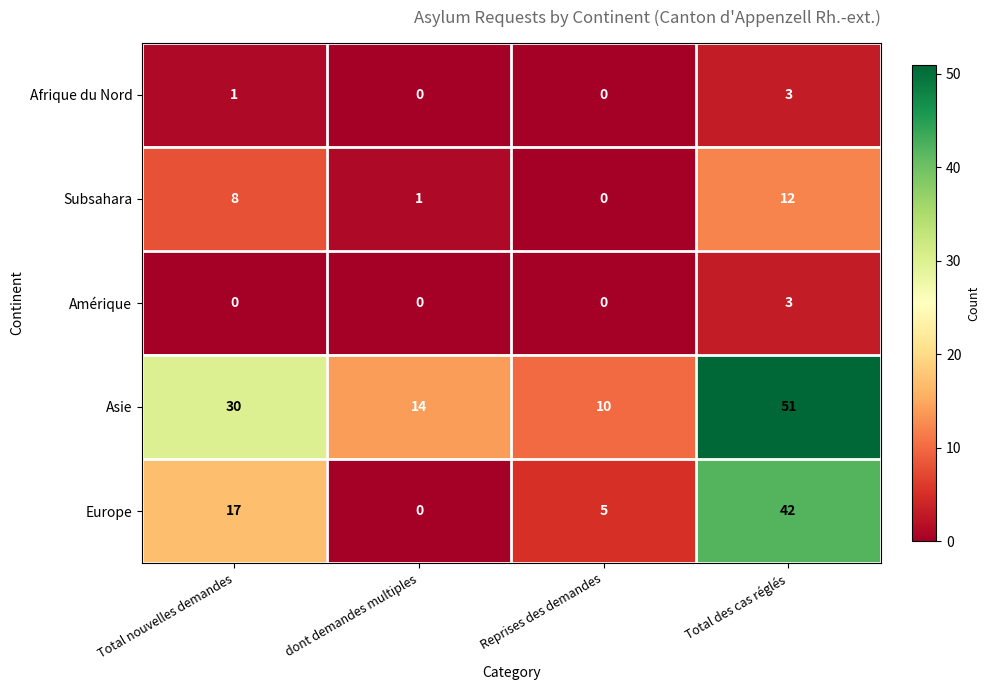

What is the difference between the Asie values at Total des cas réglés and Reprises des demandes?

41